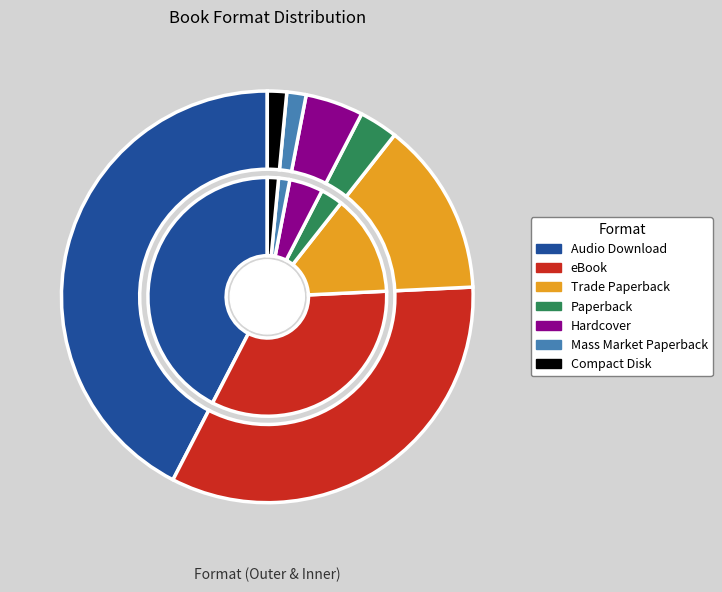

Count the number of slices in the pie.

7